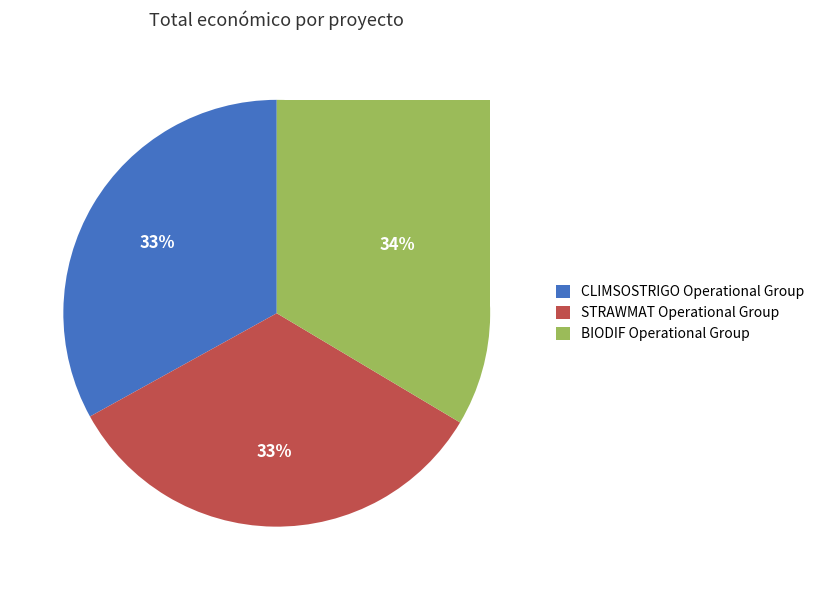

Is it true that STRAWMAT is 39% of the pie?

False